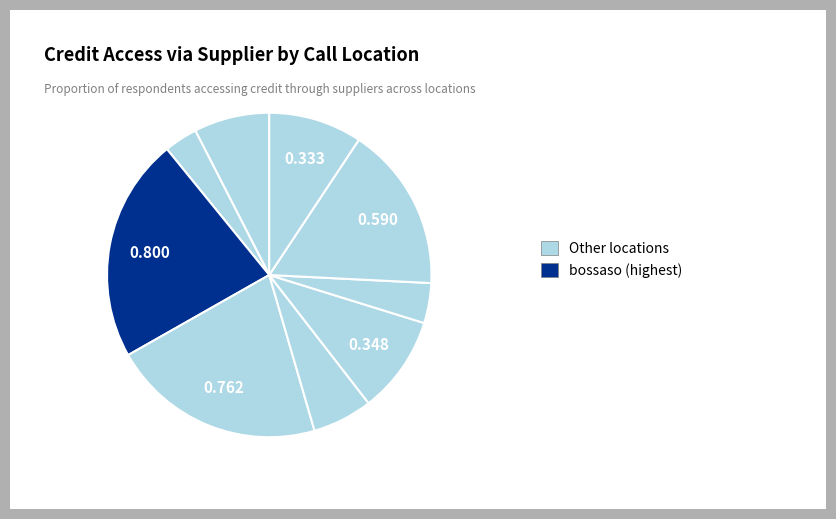

How many slices are in this pie chart?

9